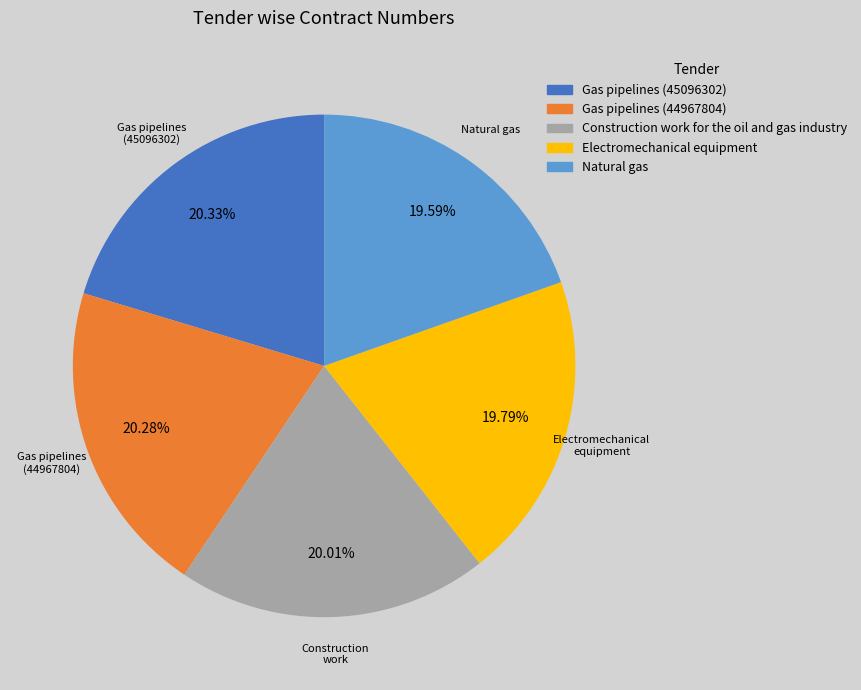

Does Construction work for the oil and gas industry represent more than half of the total?

No